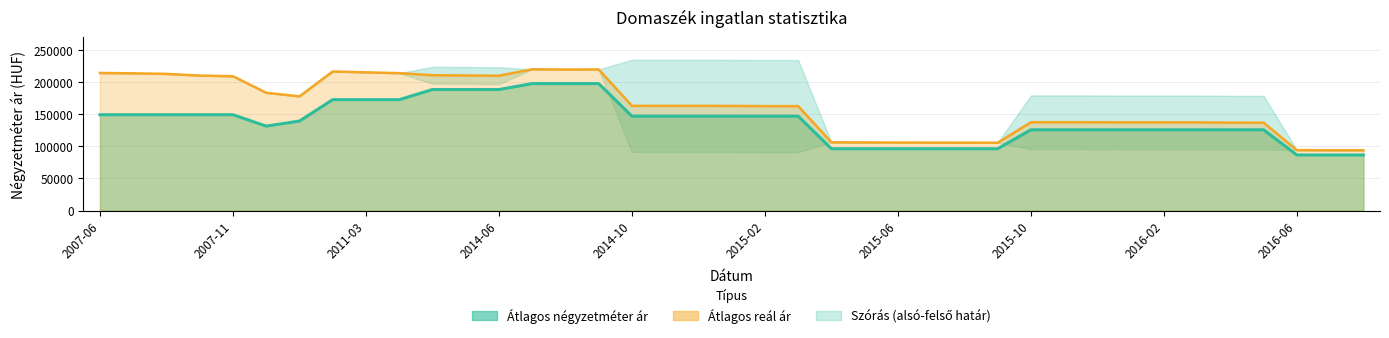

True or false: Átlagos reál ár and Átlagos négyzetméter ár intersect in this chart.

False